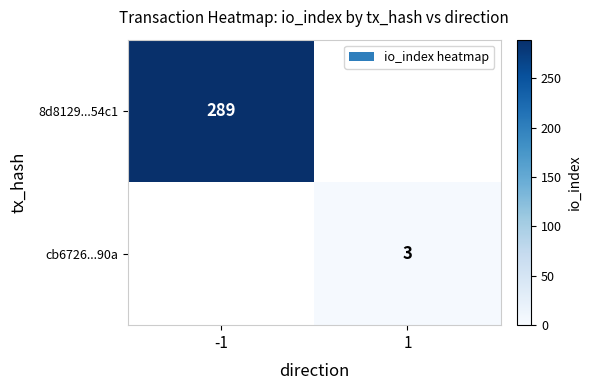

Is it true that cb6726...90a equals 4 at 1?

False